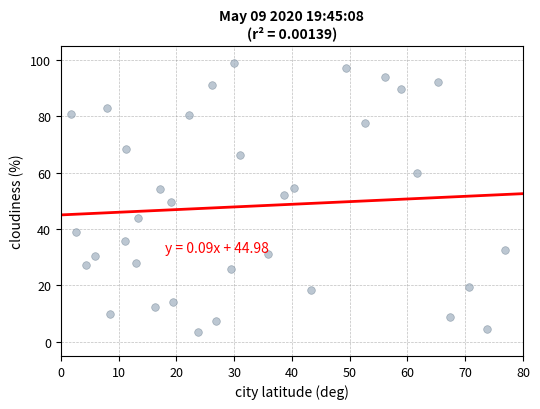

What is the range of Y values (max minus min)?

95.2